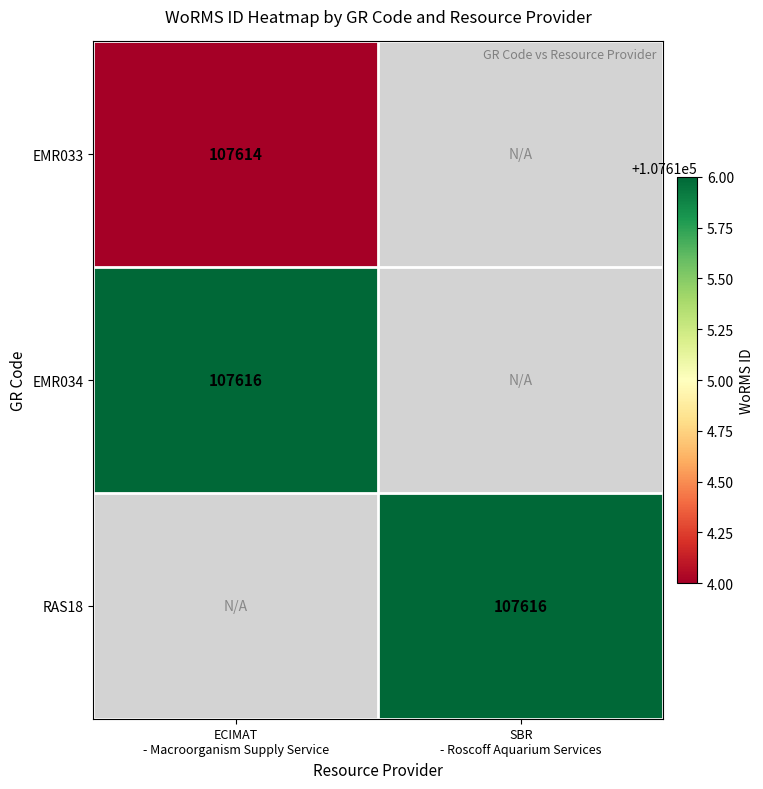

What is the approximate value of RAS18 at SBR - Roscoff Aquarium Services?

107616.0